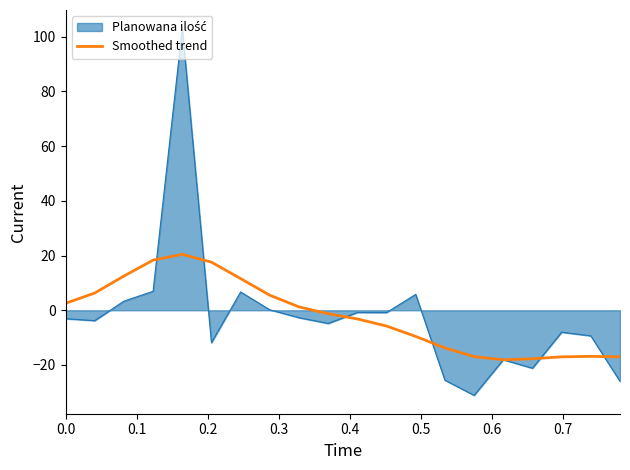

What is the greatest value displayed?

103.1